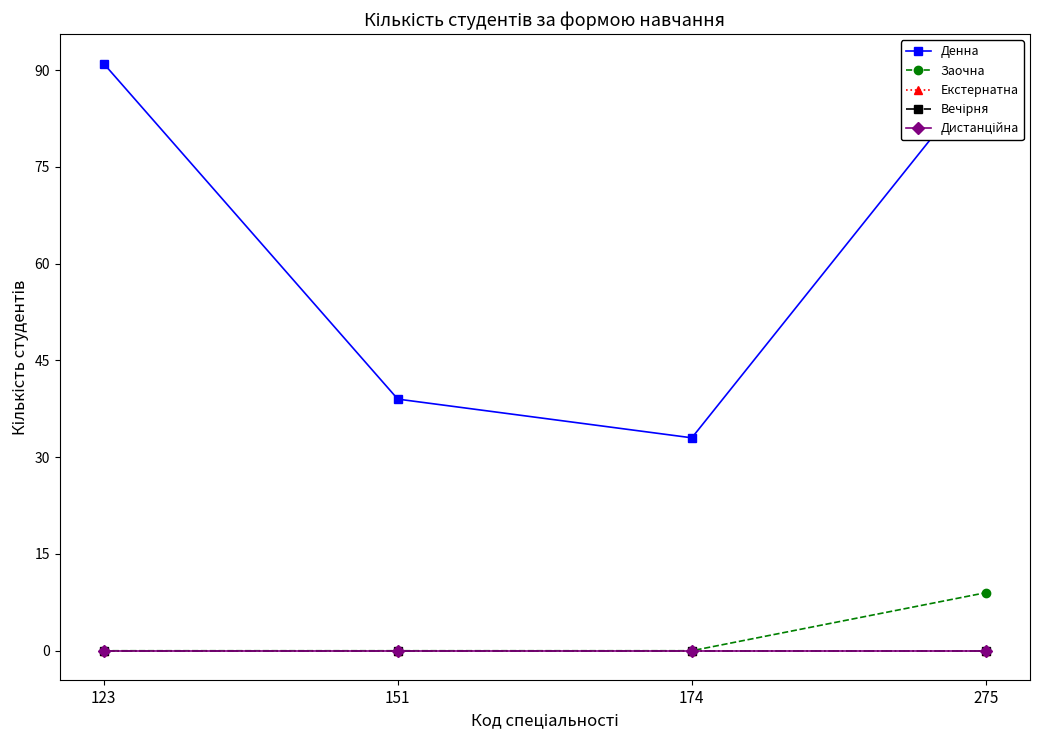

True or false: Денна and Дистанційна cross at least once.

False